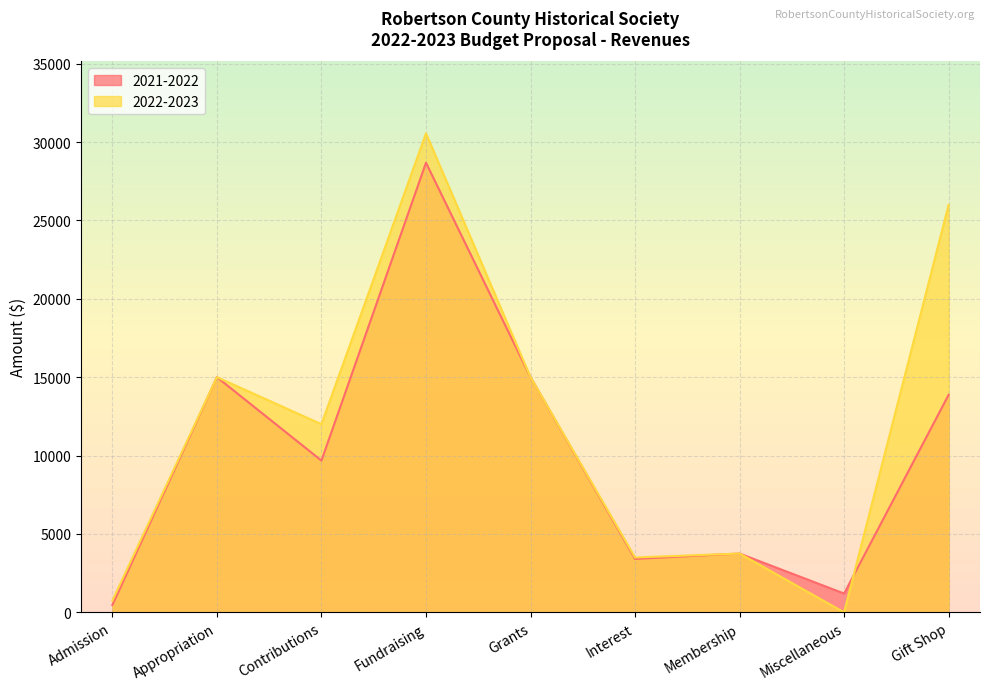

How many values in the 2022-2023 series are below 12000?

4